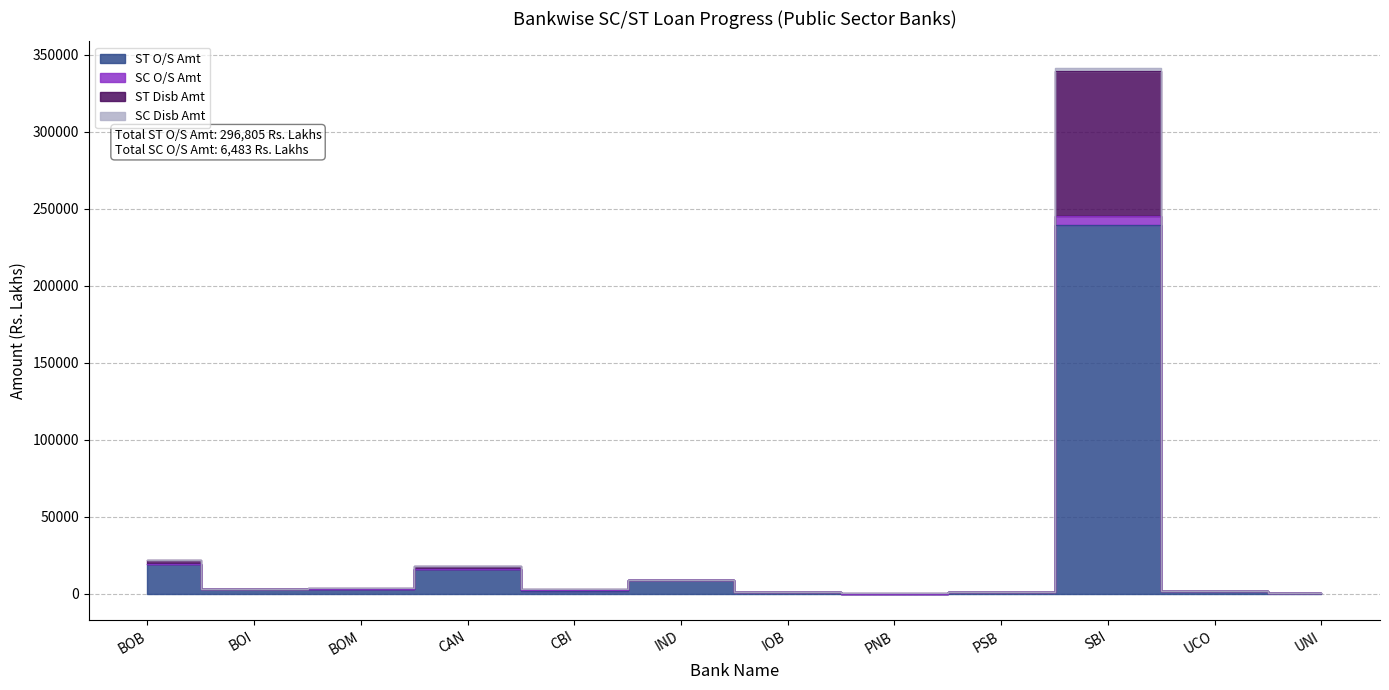

Which category has the highest value across all series?

SBI